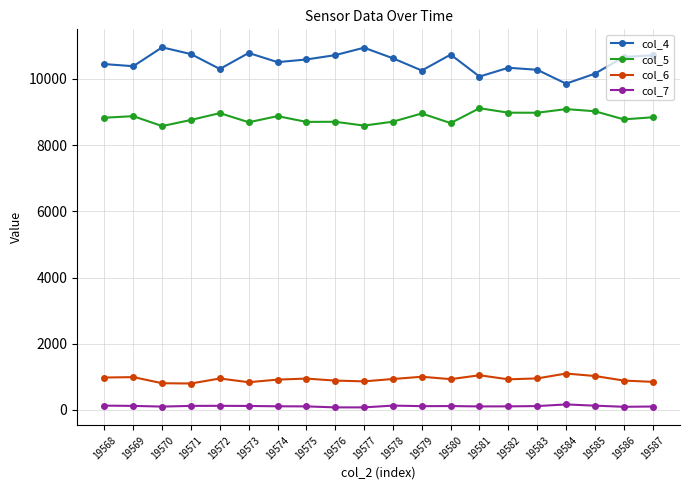

Count the number of categories in the chart.

20